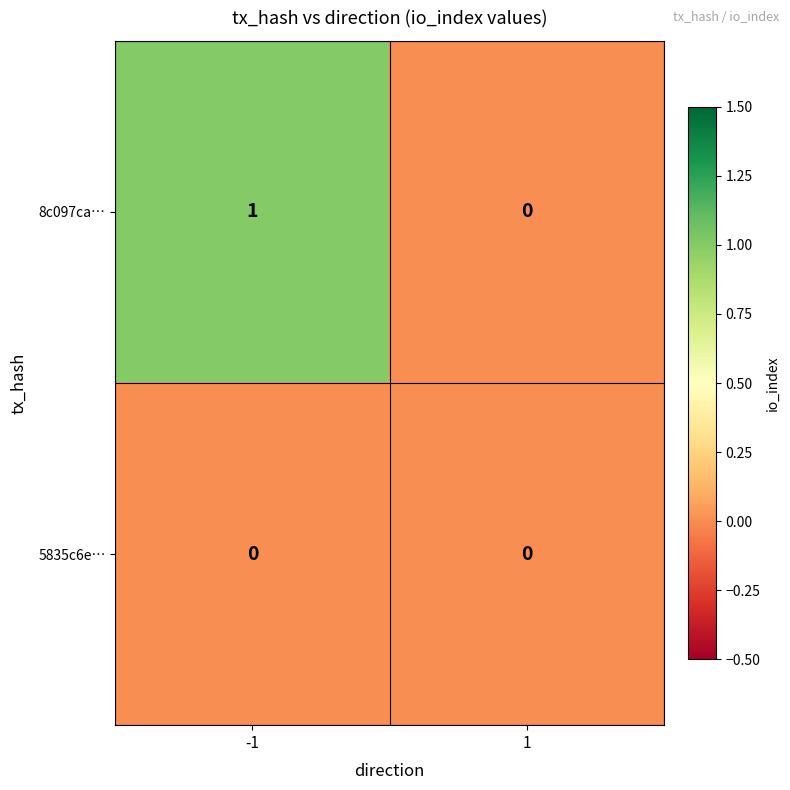

Reading left to right, list all the values displayed in this chart.

8c097ca…: -1=1	1=0
5835c6e…: -1=0	1=0